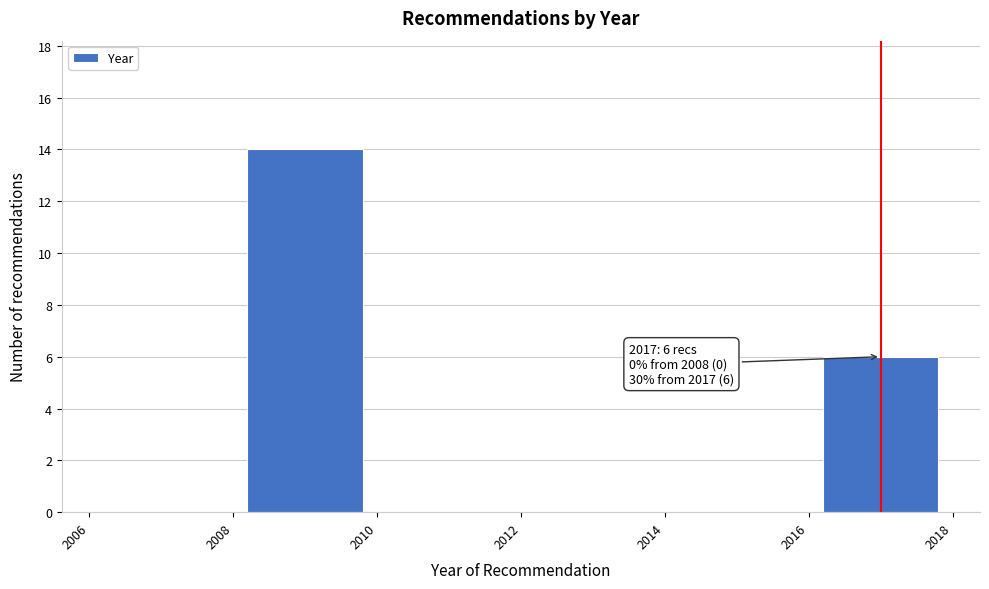

Over which range of the x-axis is the bar tallest?

2008 to 2010